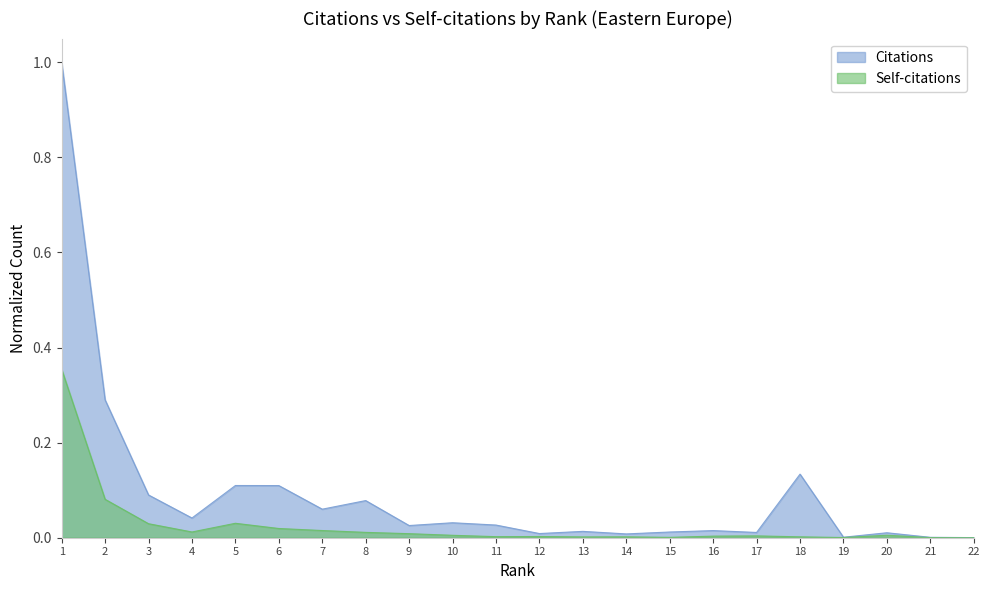

At which label does Self-citations reach its minimum?

22